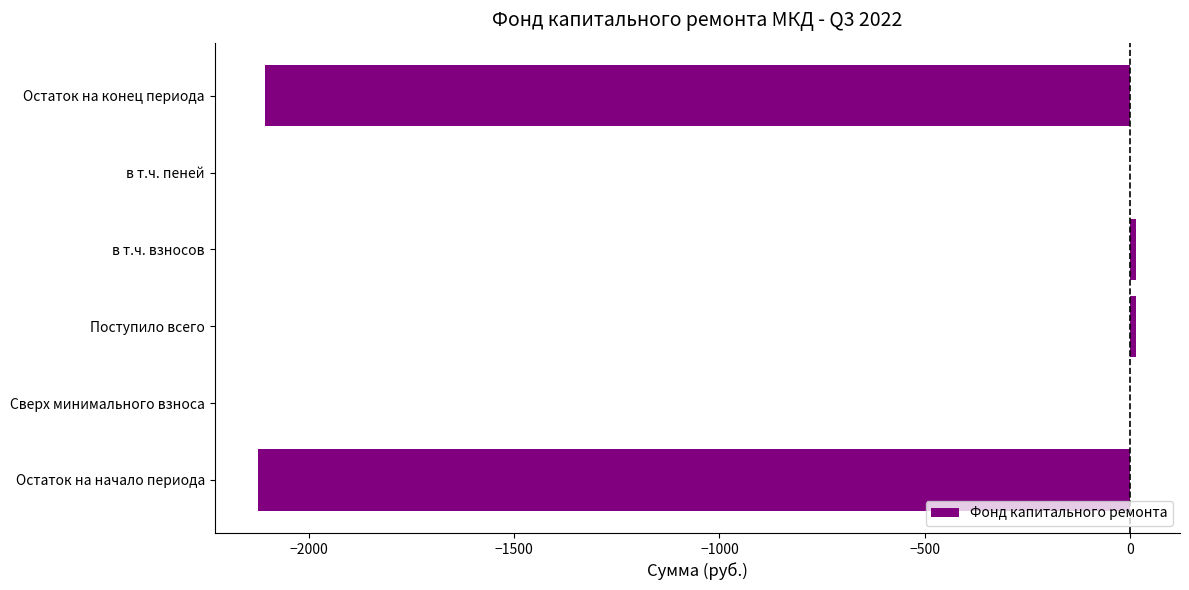

The chart shows a value of 0.0 at Сверх минимального взноса. True or false?

True